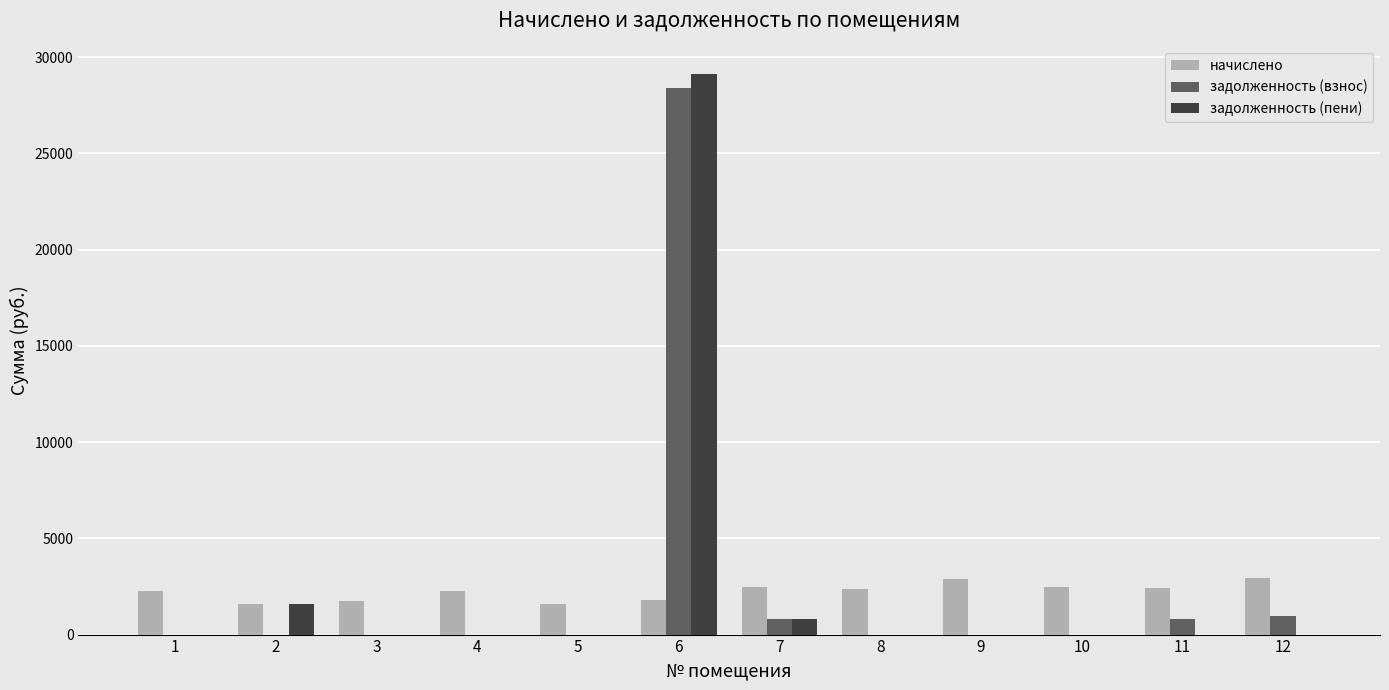

Is the value of задолженность (взнос) at 7 greater than the value of начислено at 7?

No